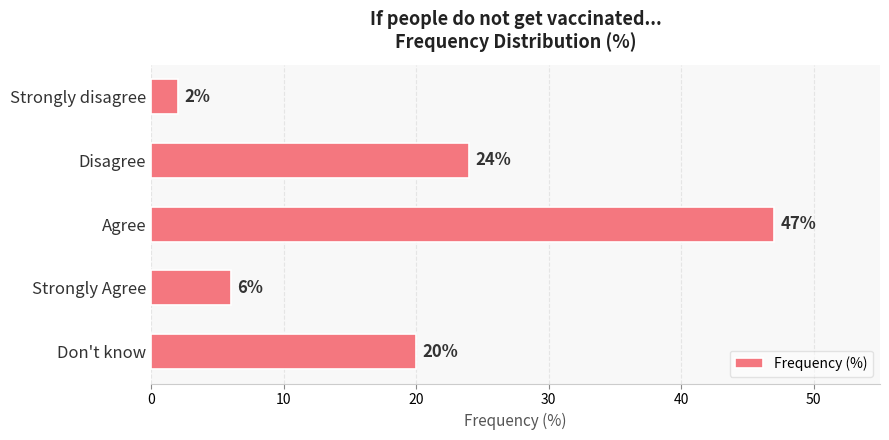

Rank the categories by value from highest to lowest.

Agree, Disagree, Don't know, Strongly Agree, Strongly disagree